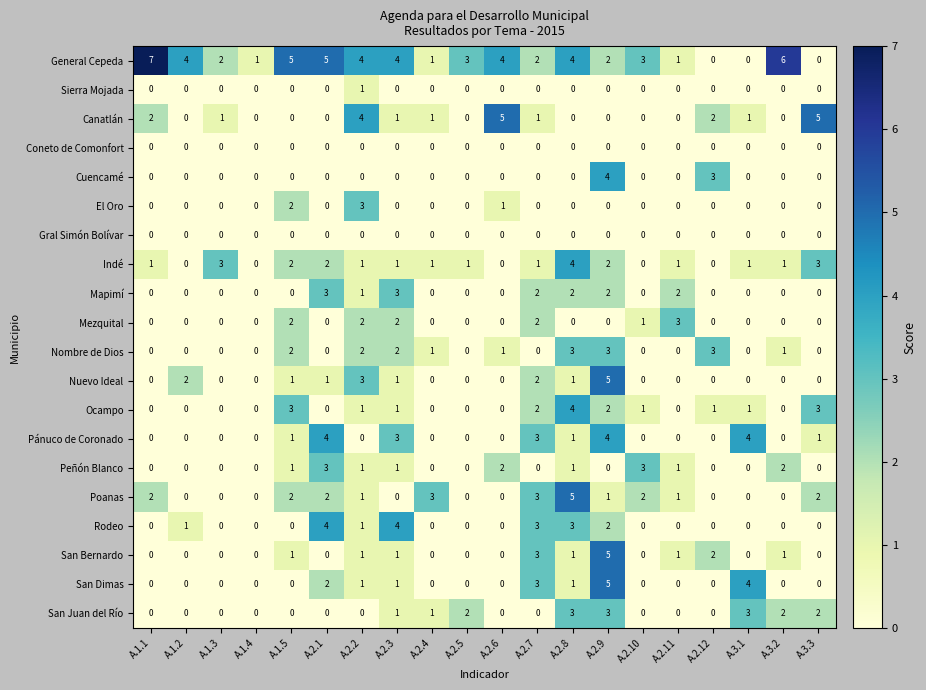

At which label is Cuencamé closest to 2?

A.2.12